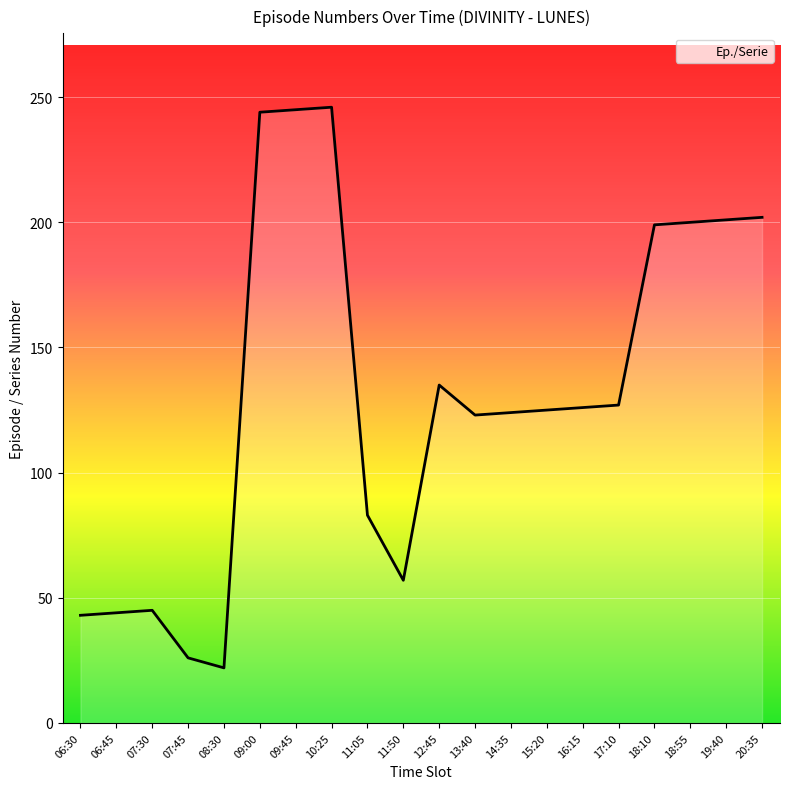

What is the difference between the maximum and minimum values?

224